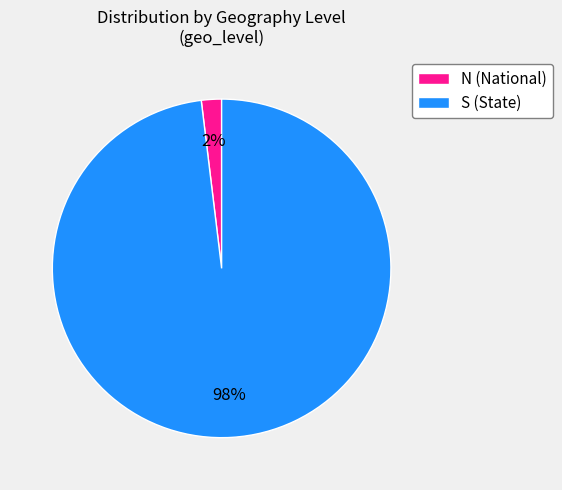

Is it true that S is 98% of the pie?

True